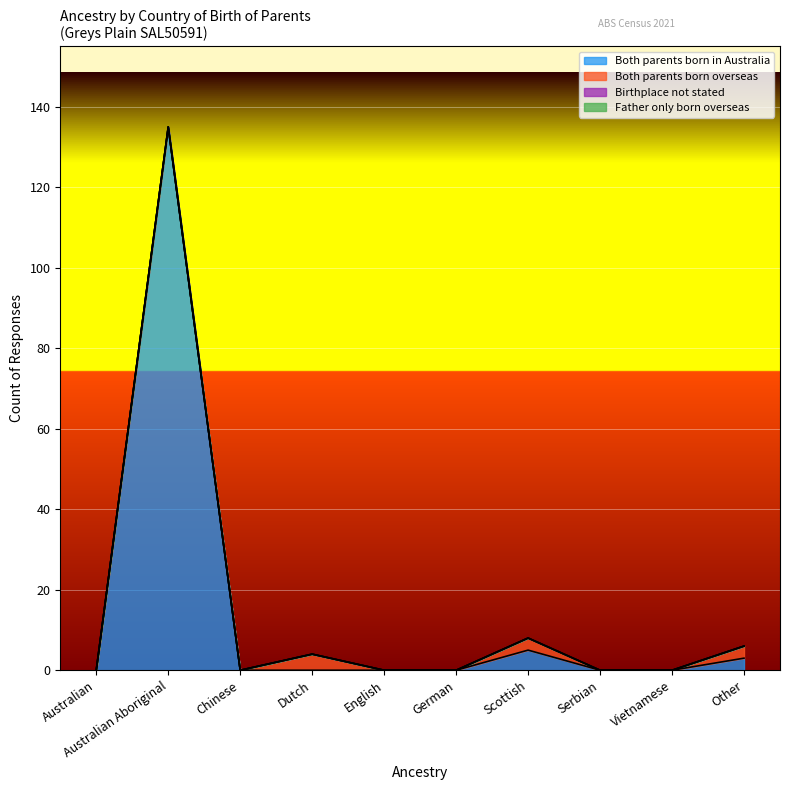

What is the difference between the second highest and minimum values in the Both parents born overseas series?

3